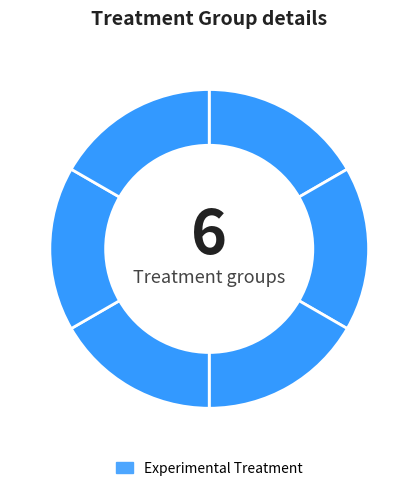

How many slices are in this pie chart?

6